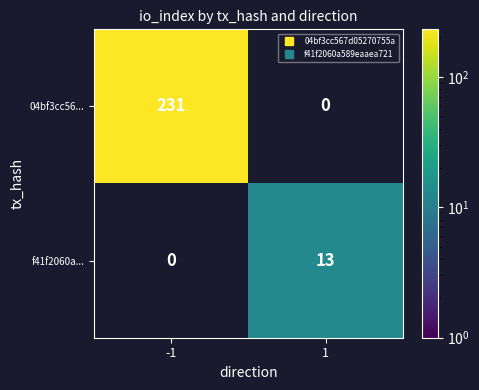

What is the sum of all 04bf3cc56... values?

231